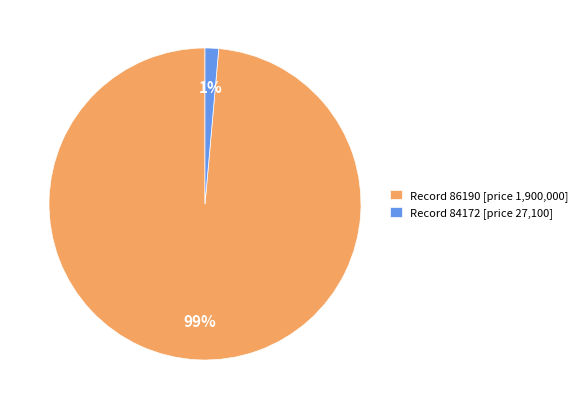

Is it true that Record 86190 [price 1,900,000] is 89% of the pie?

False